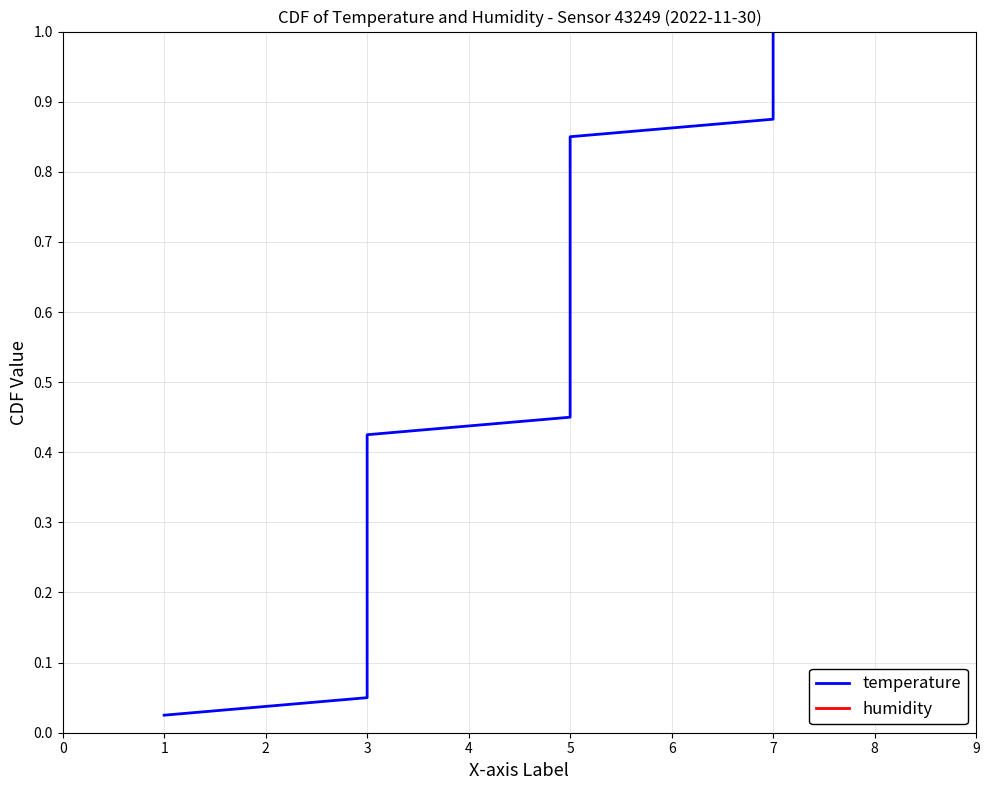

How many lines are shown in the chart?

2